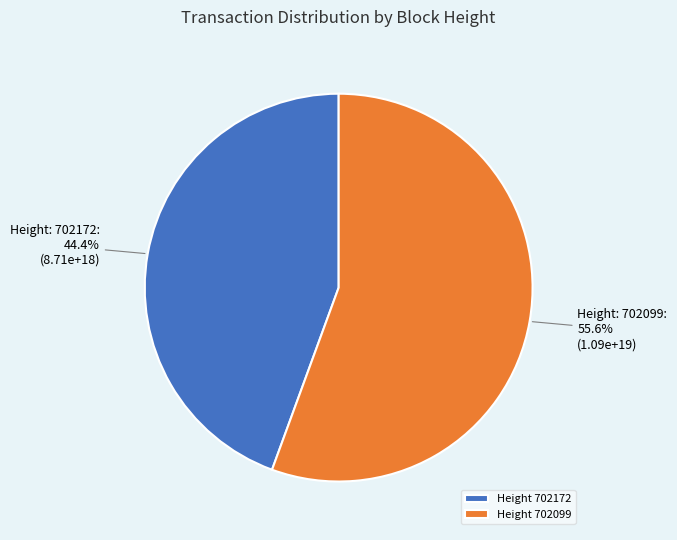

Rank the categories by value from lowest to highest.

Height 702172, Height 702099